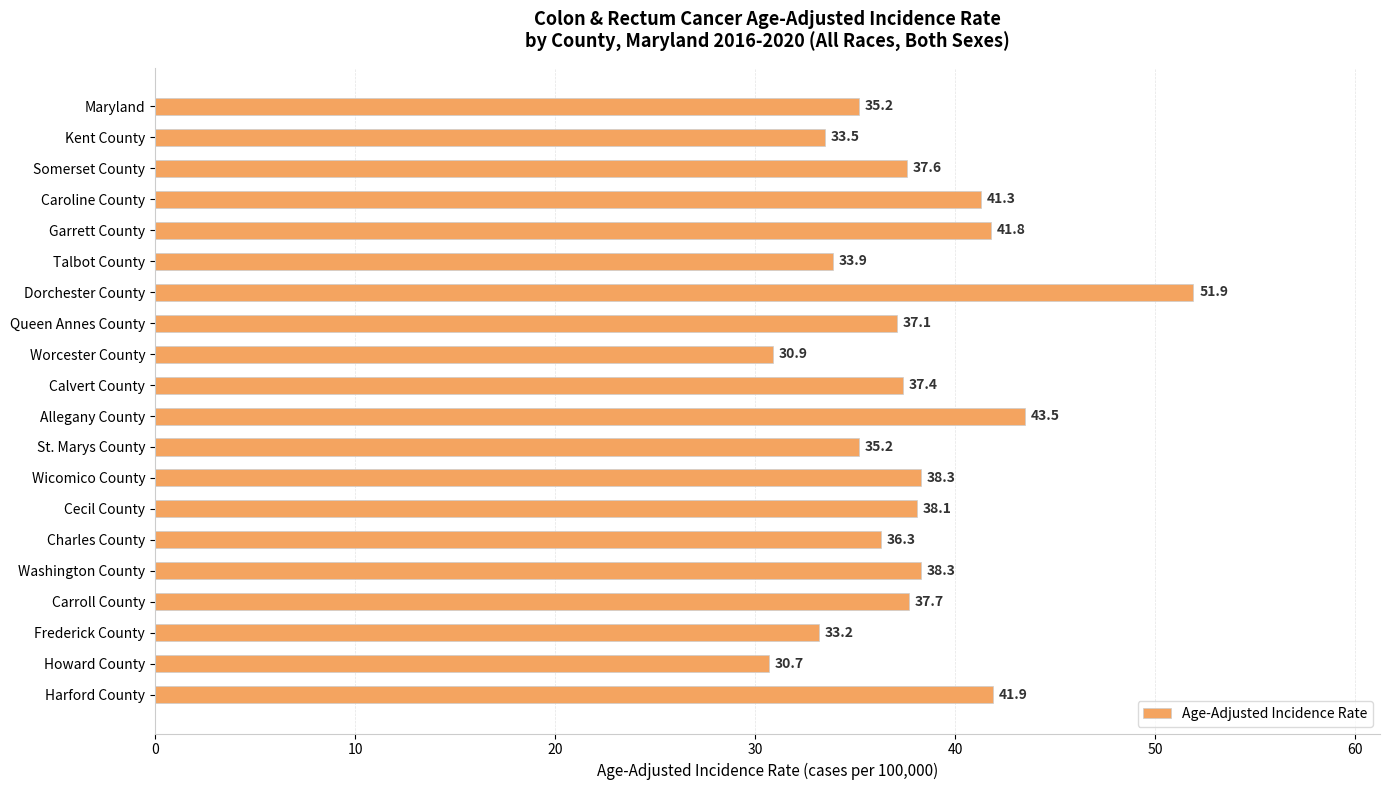

What is the sum of the values at Dorchester County and Worcester County?

82.8